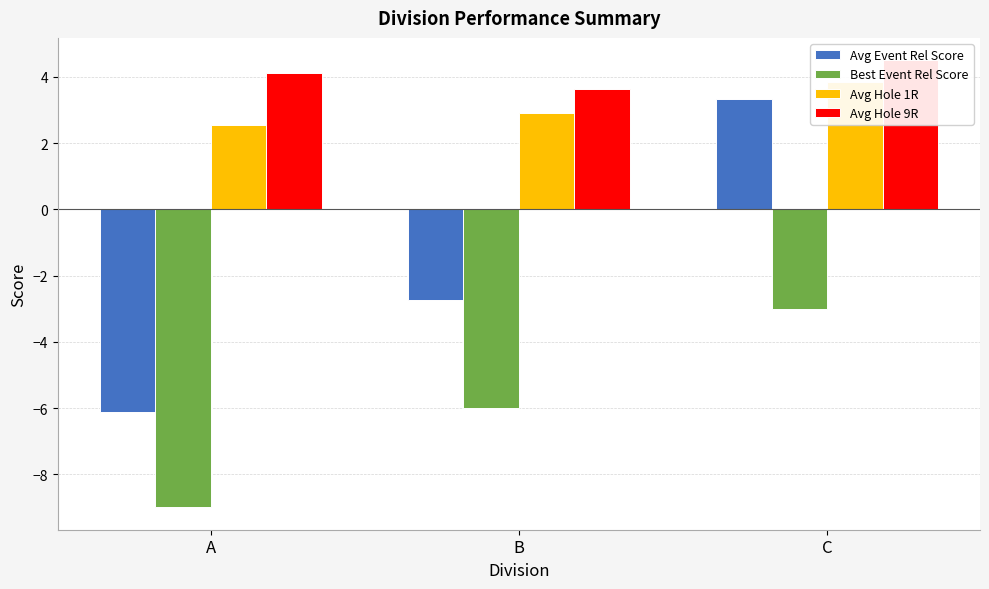

How many data points does each series have?

3